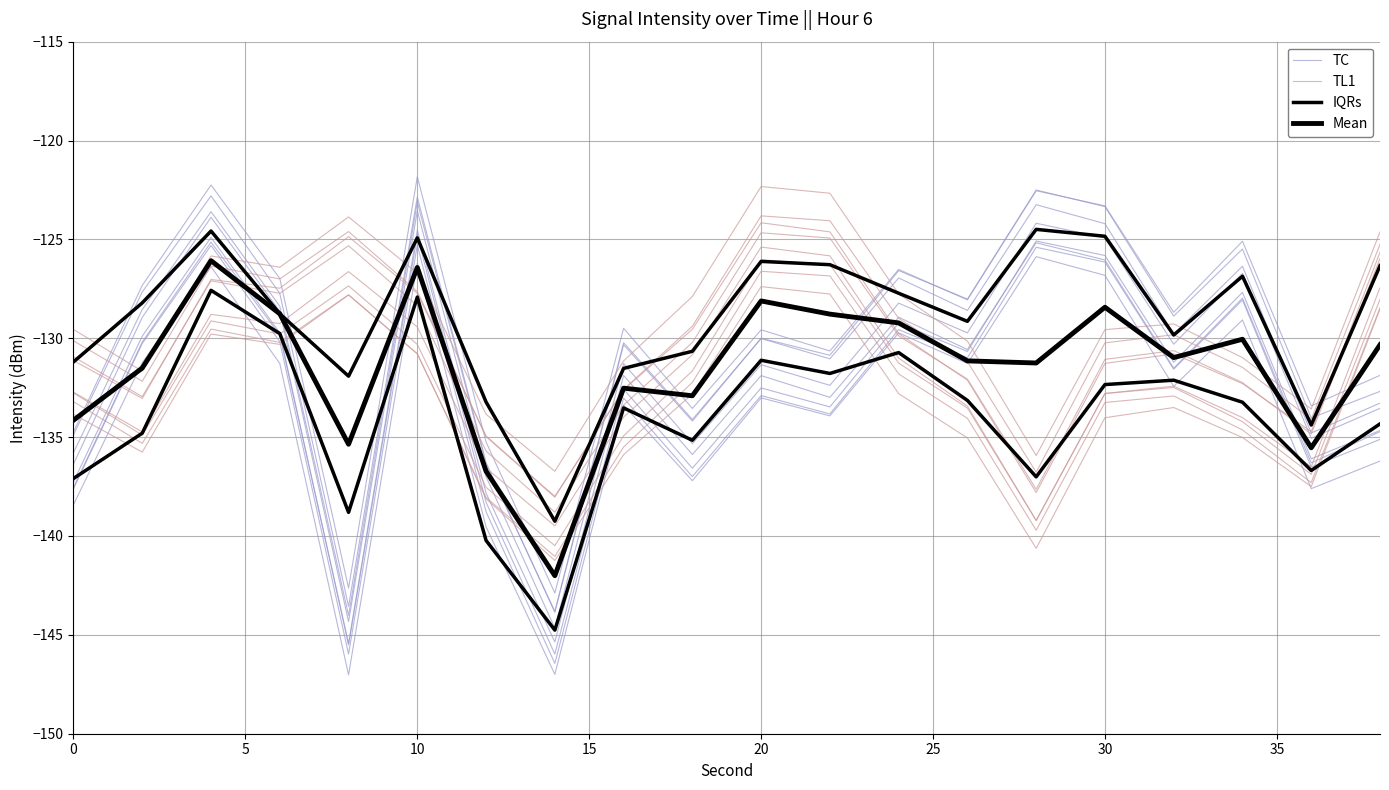

Which series changed the most between 20 and 30?

TL1